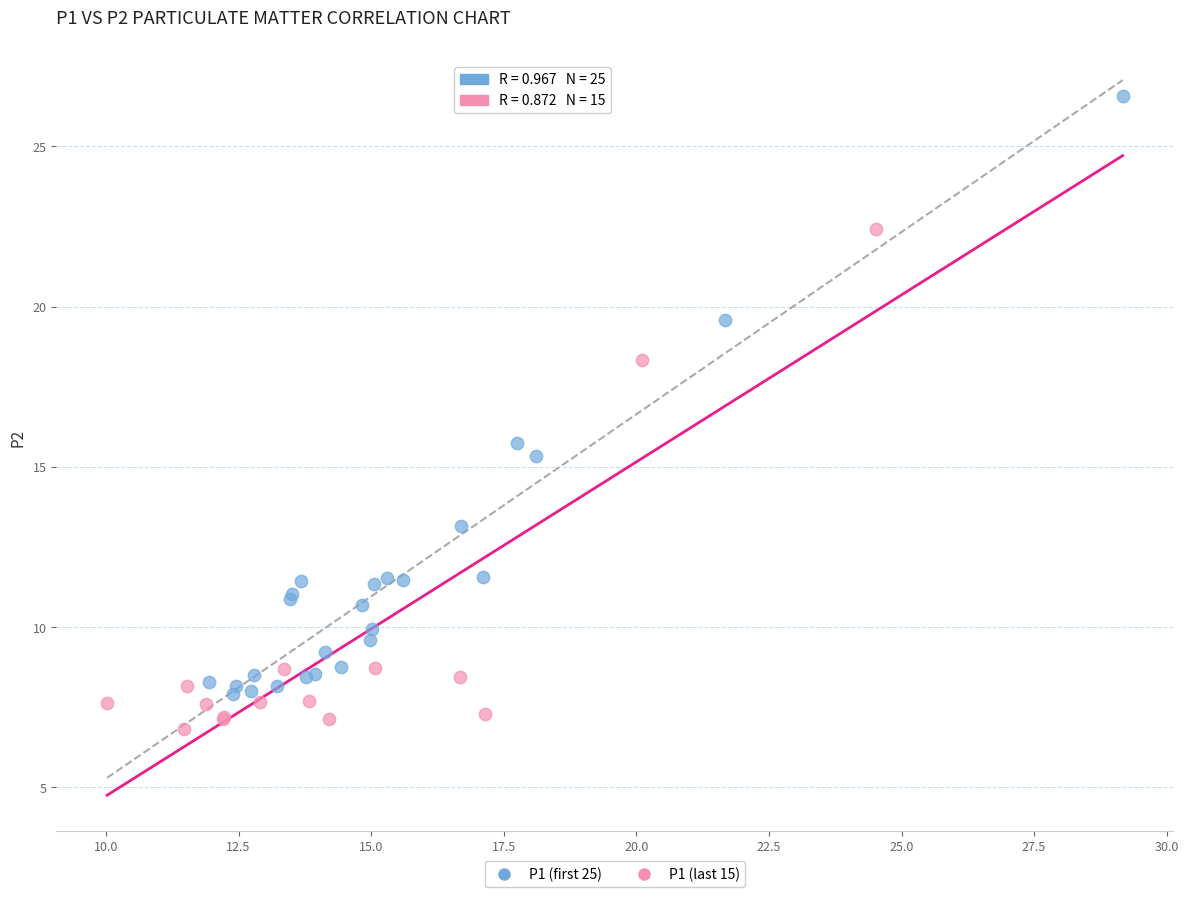

Which series reaches the minimum Y coordinate?

P1 (last 15)